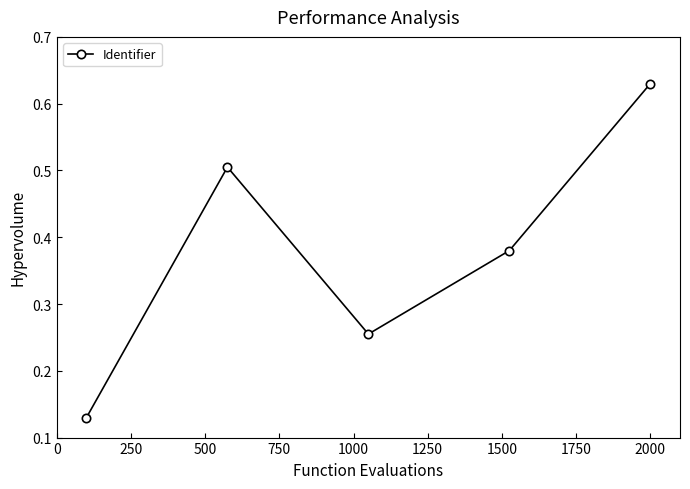

What is the value of the 2nd point from the left?

0.5